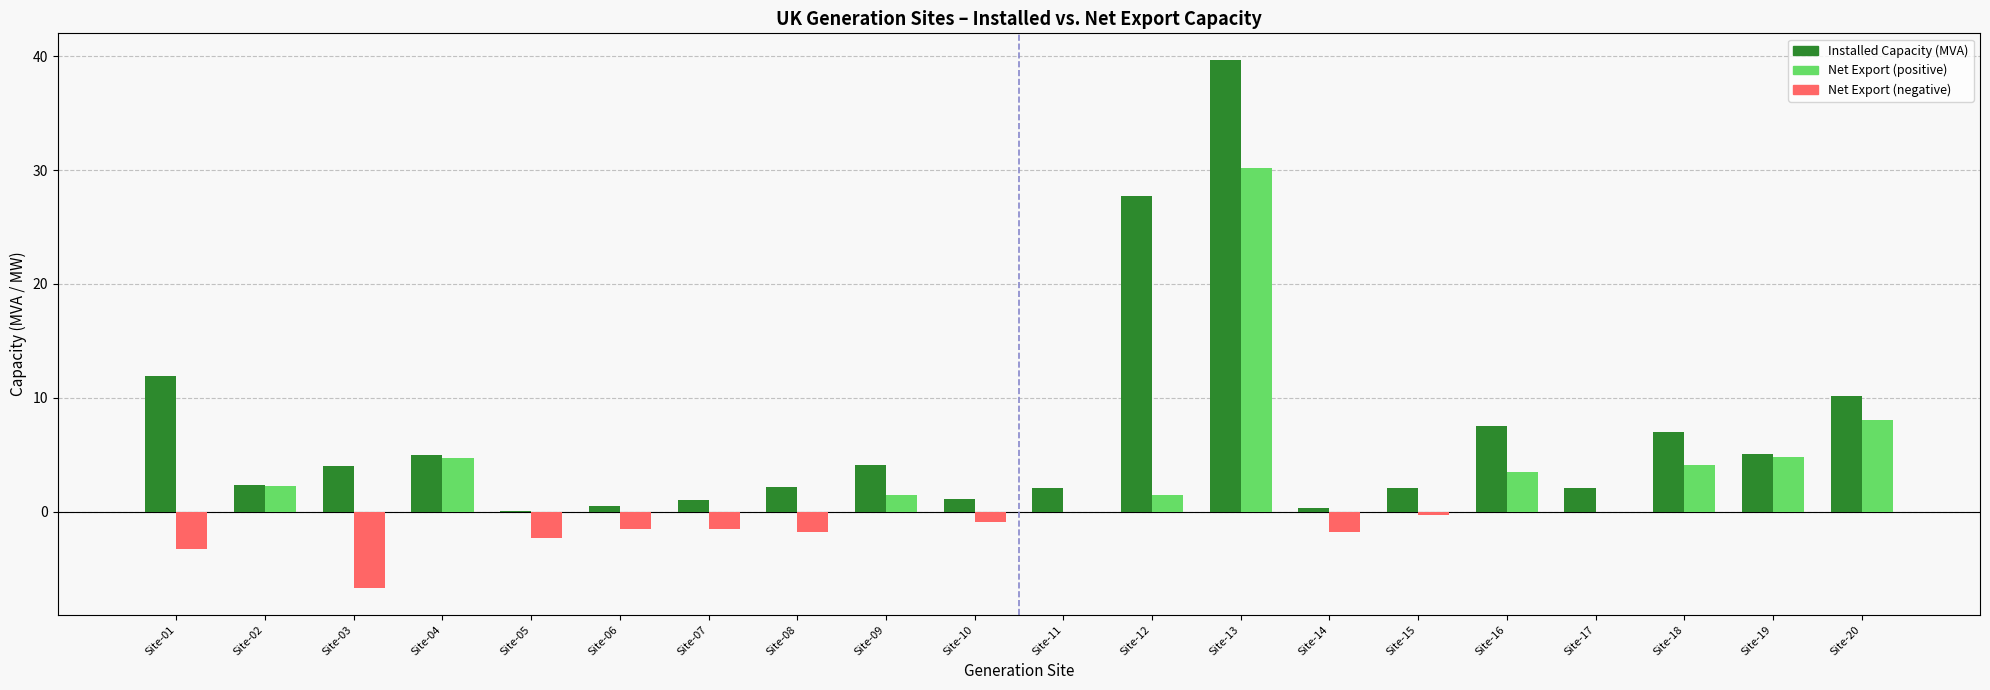

What is the greatest value displayed?

39.7